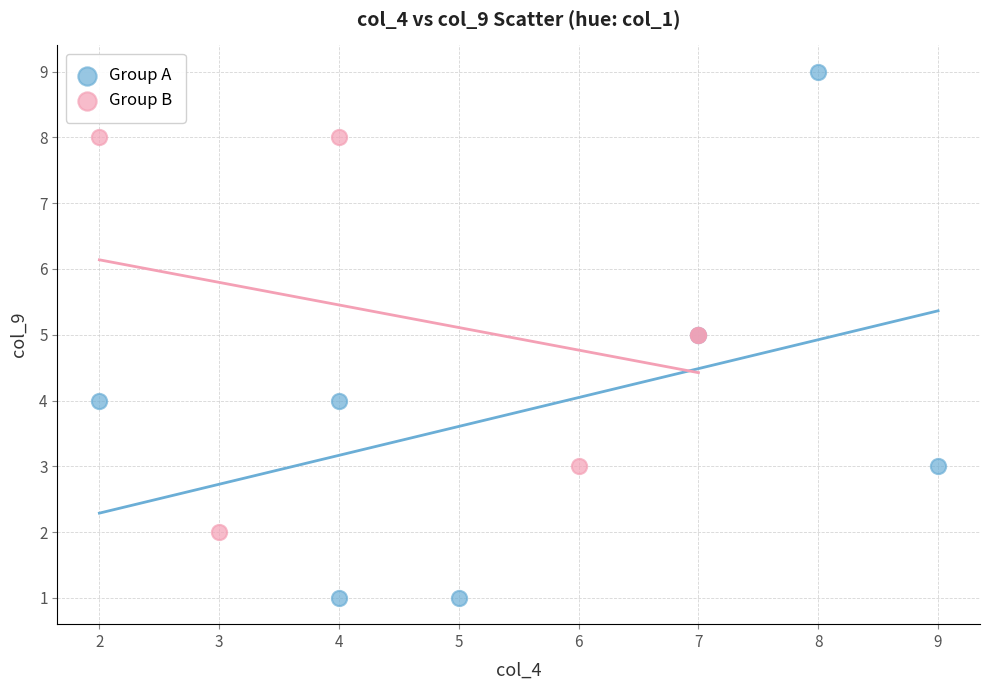

Which series has the largest Y range (max minus min)?

Group A